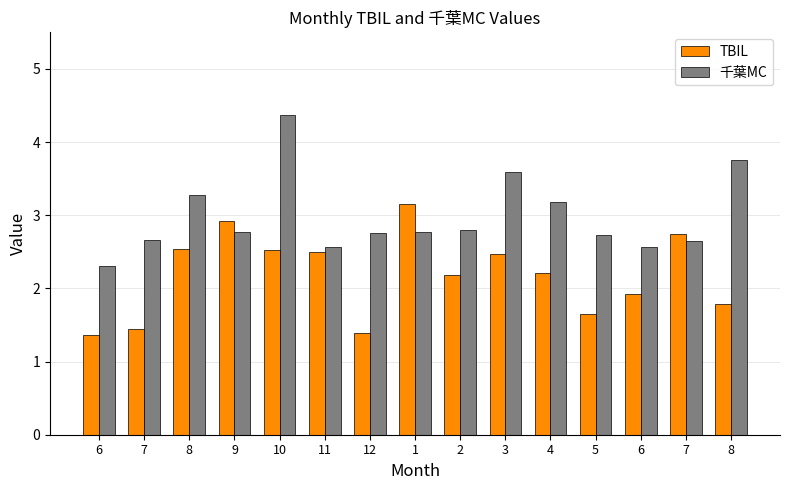

List the series in order of their overall mean, lowest first.

TBIL, 千葉MC